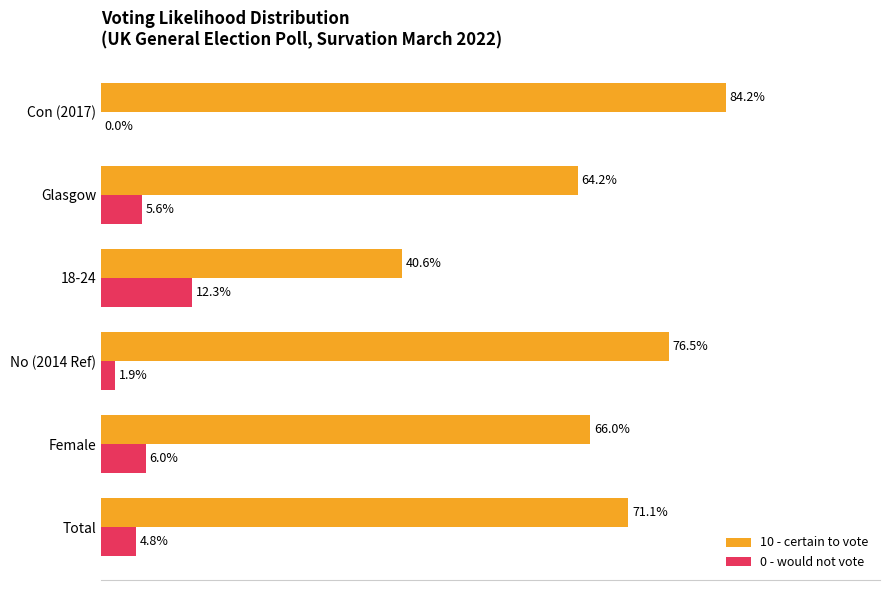

At which label is 10 - certain to vote closest to 62?

Glasgow